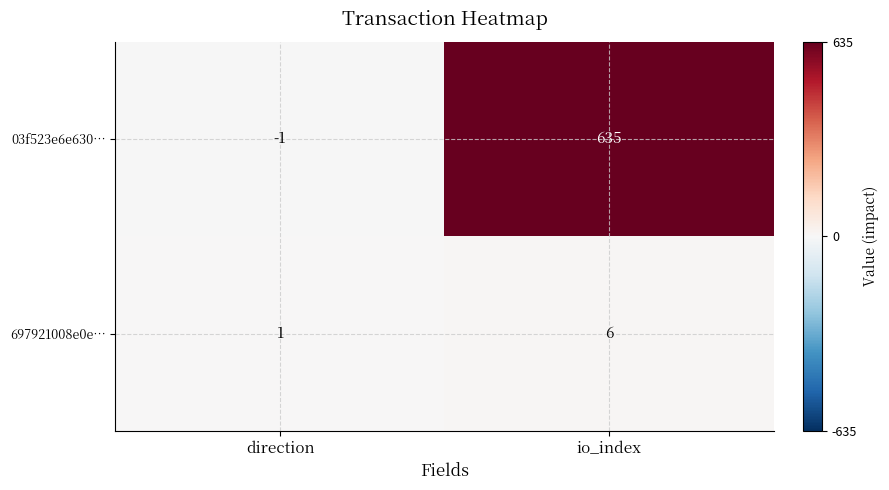

What is the sum of all 03f523e6e630… values?

634